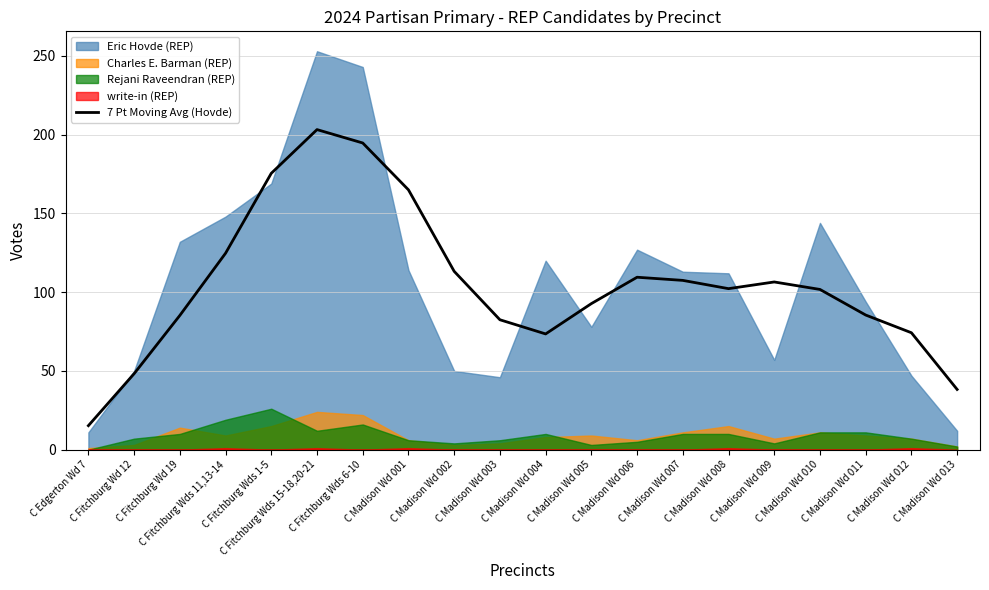

Which category has the highest value across all series?

C Fitchburg Wds 15-18,20-21